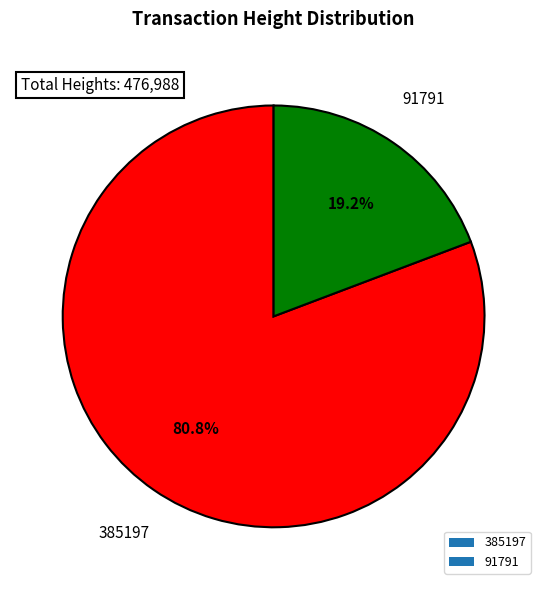

Does 385197 account for over 50% of the chart?

Yes